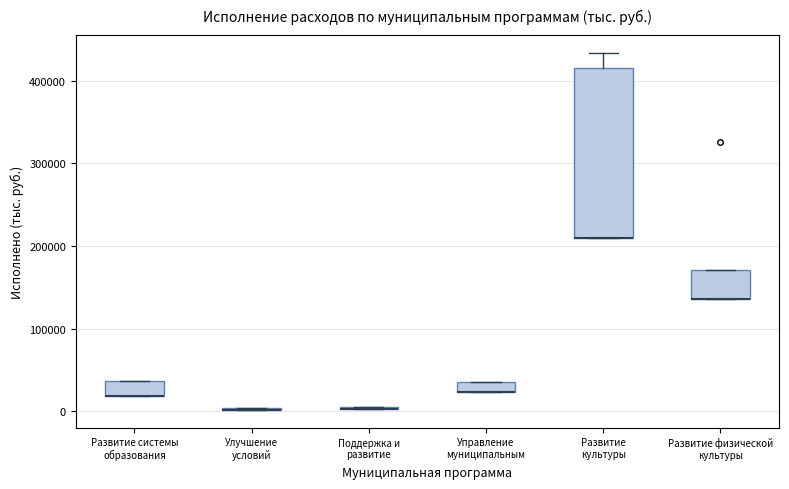

Which box is the tallest, from its lower edge to its upper edge?

Развитие культуры